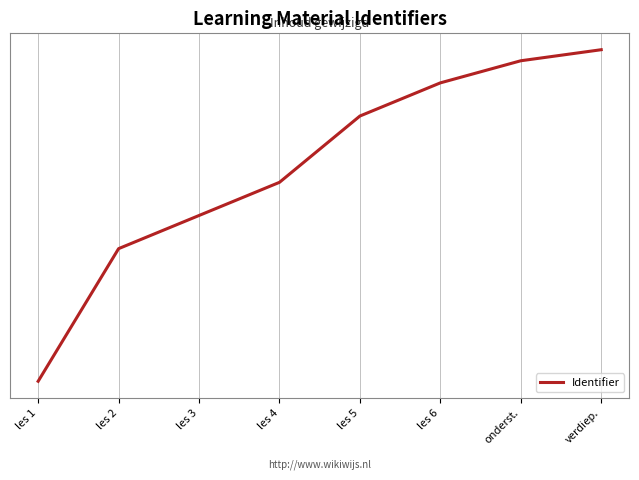

The value at verdiep. is 5087308. True or false?

True